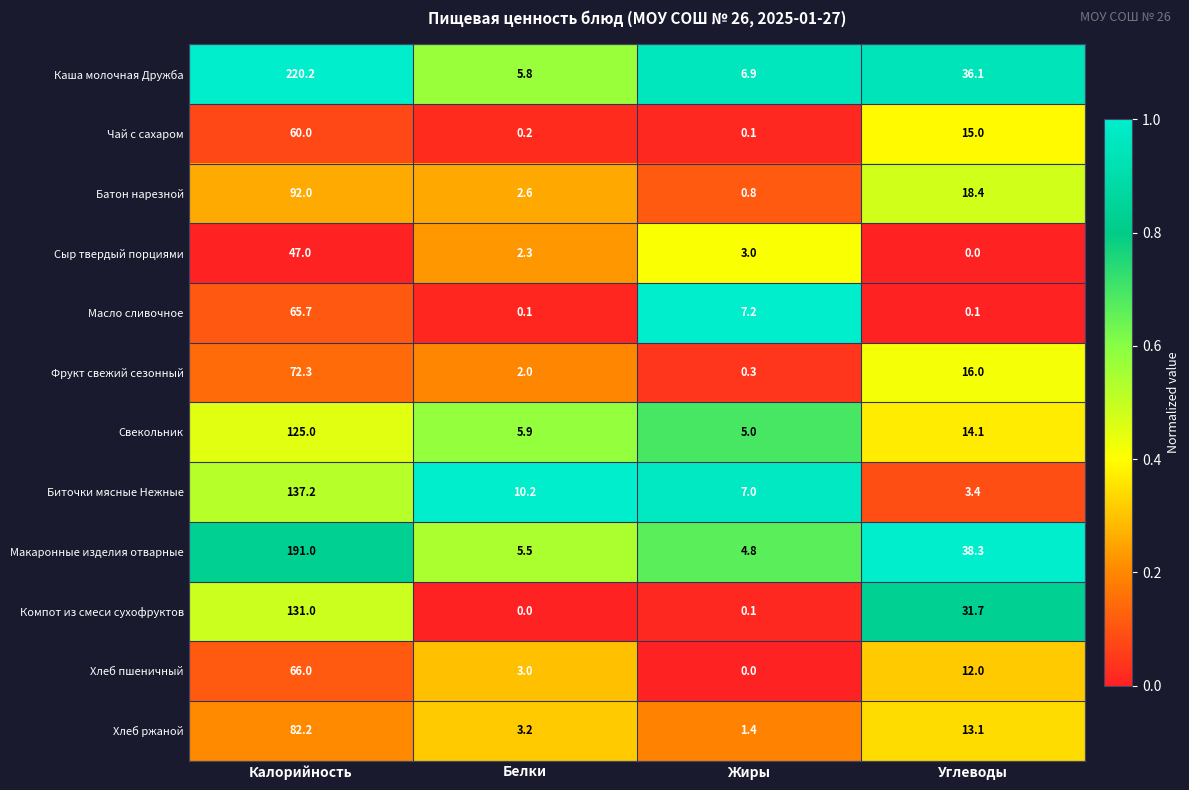

True or false: Чай с сахаром has a value of 21.5 at Углеводы.

False